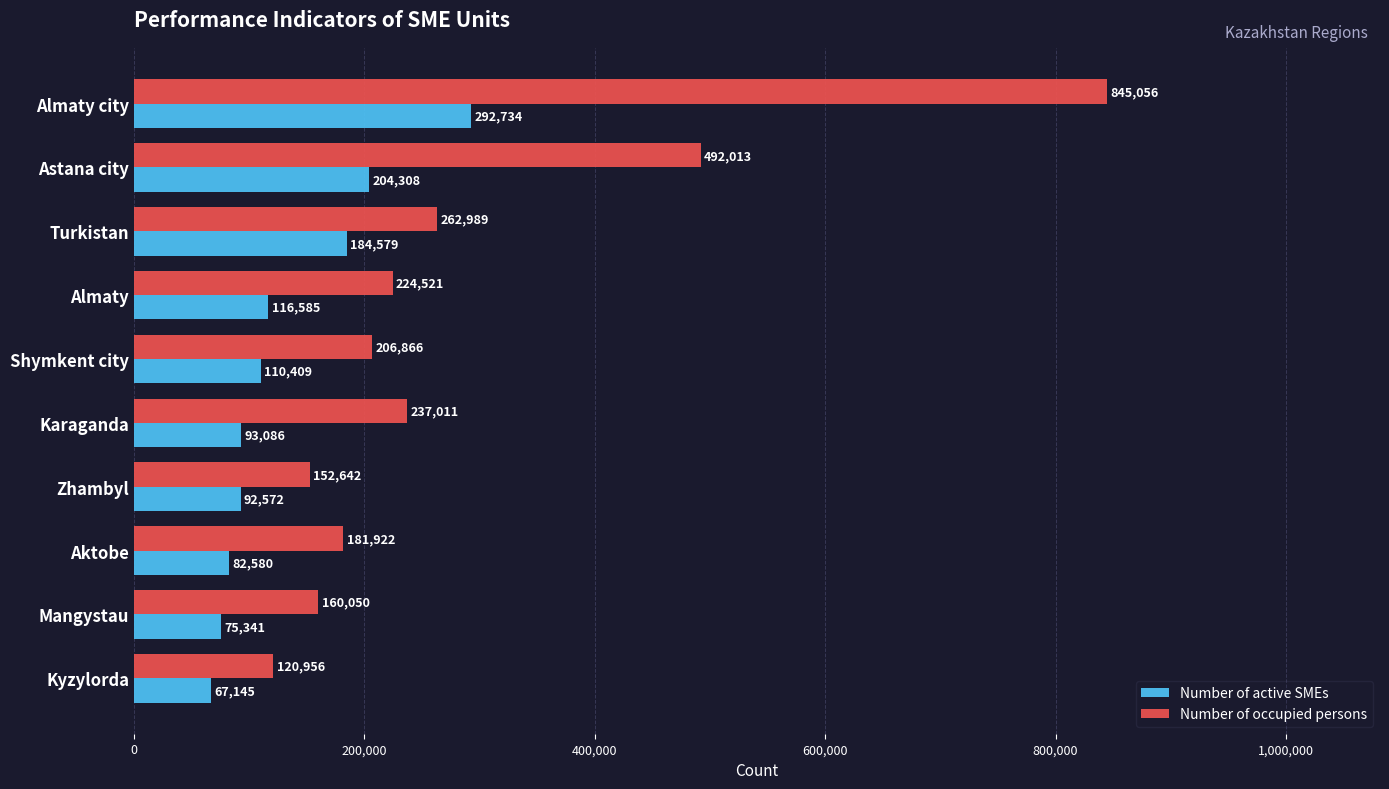

The value of Number of active SMEs at Astana city is 204308. True or false?

True